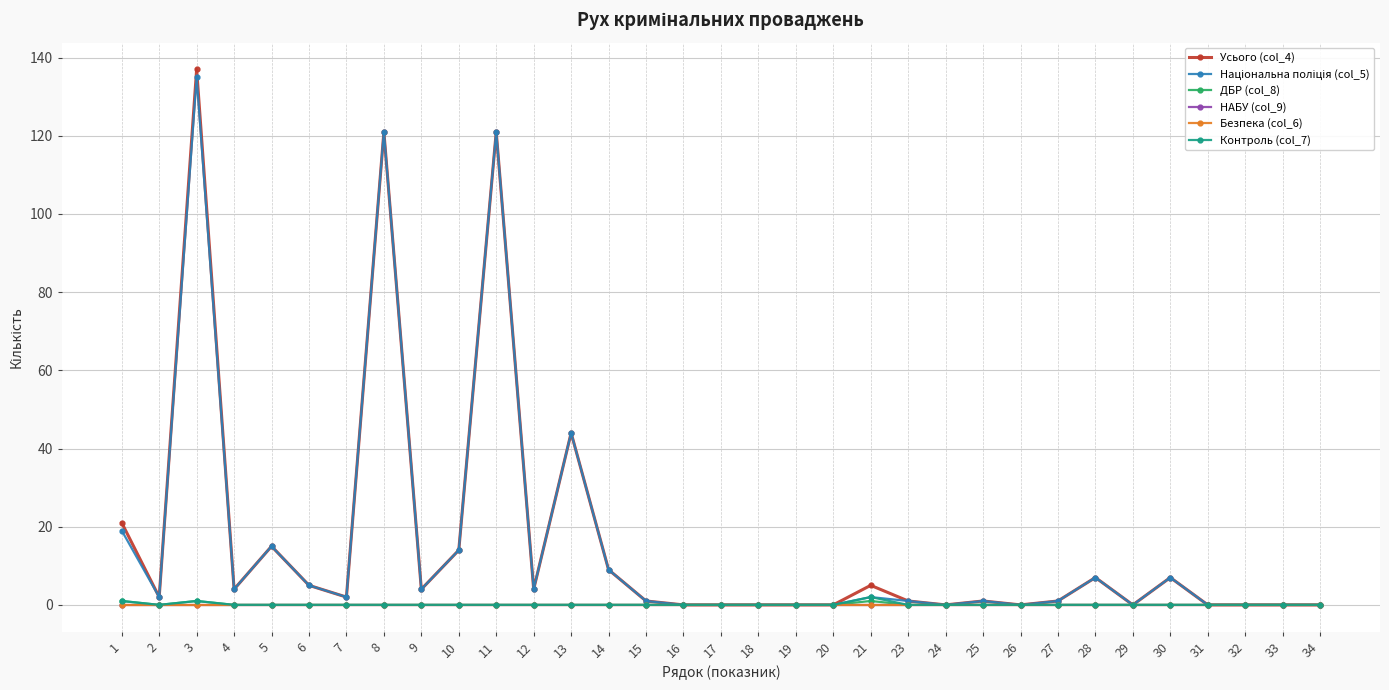

List the labels in order of Безпека (col_6) value, smallest first.

1, 2, 3, 4, 5, 6, 7, 8, 9, 10, 11, 12, 13, 14, 15, 16, 17, 18, 19, 20, 21, 23, 24, 25, 26, 27, 28, 29, 30, 31, 32, 33, 34